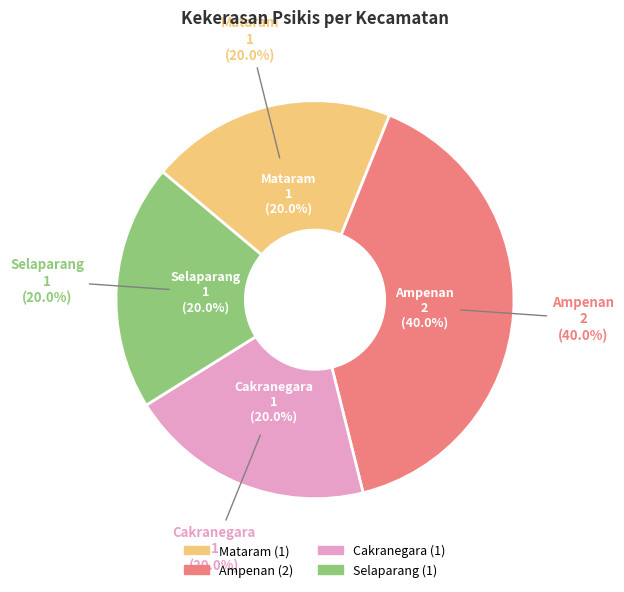

Is there any slice that represents more than half of the pie?

No